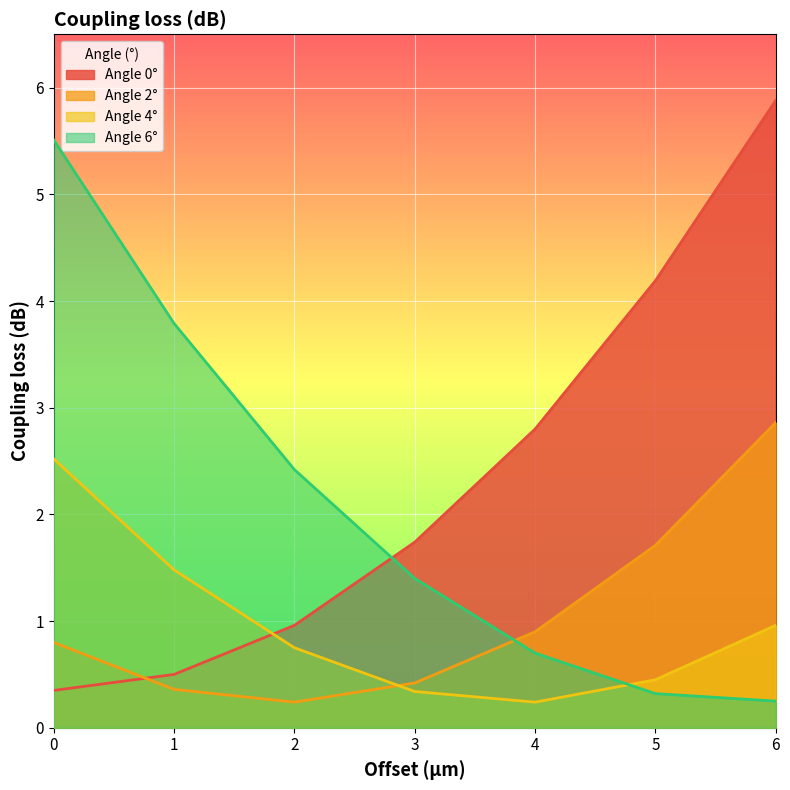

List the labels in order of Angle 2° value, largest first.

6, 5, 4, 0, 3, 1, 2